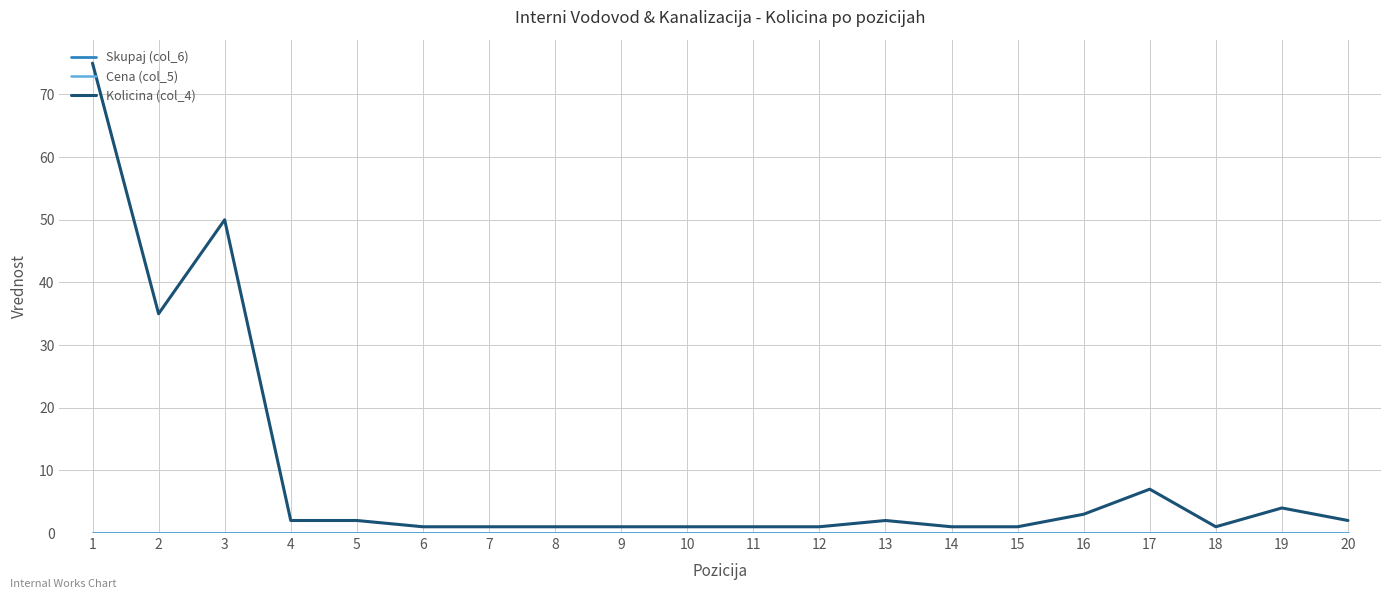

Reading left to right, what are all the values shown in this chart?

Skupaj (col_6): 1=0	2=0	3=0	4=0	5=0	6=0	7=0	8=0	9=0	10=0	11=0	12=0	13=0	14=0	15=0	16=0	17=0	18=0	19=0	20=0
Cena (col_5): 1=0	2=0	3=0	4=0	5=0	6=0	7=0	8=0	9=0	10=0	11=0	12=0	13=0	14=0	15=0	16=0	17=0	18=0	19=0	20=0
Kolicina (col_4): 1=75	2=35	3=50	4=2	5=2	6=1	7=1	8=1	9=1	10=1	11=1	12=1	13=2	14=1	15=1	16=3	17=7	18=1	19=4	20=2